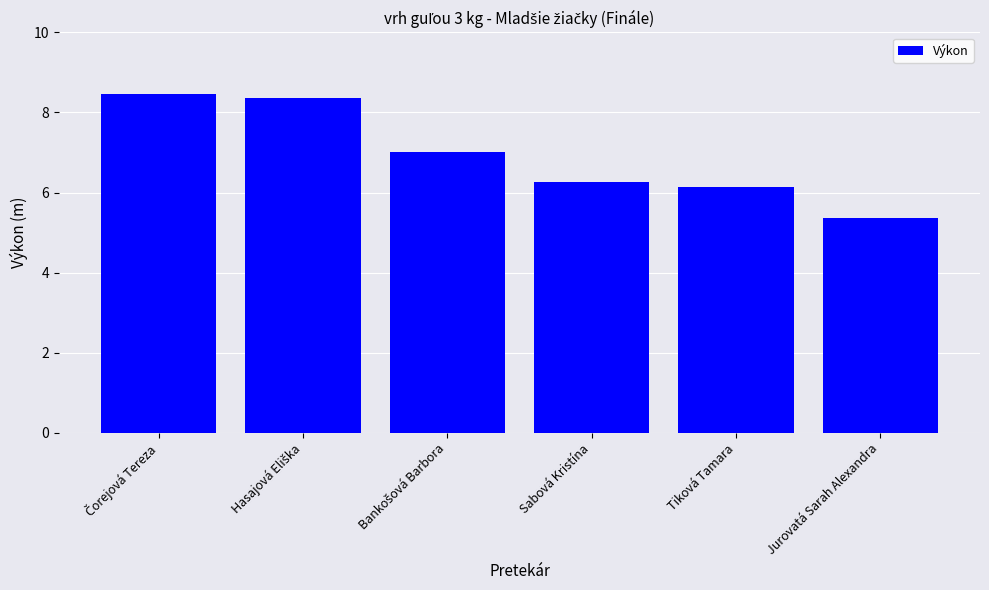

What is the value of the 2nd bar from the left?

8.4